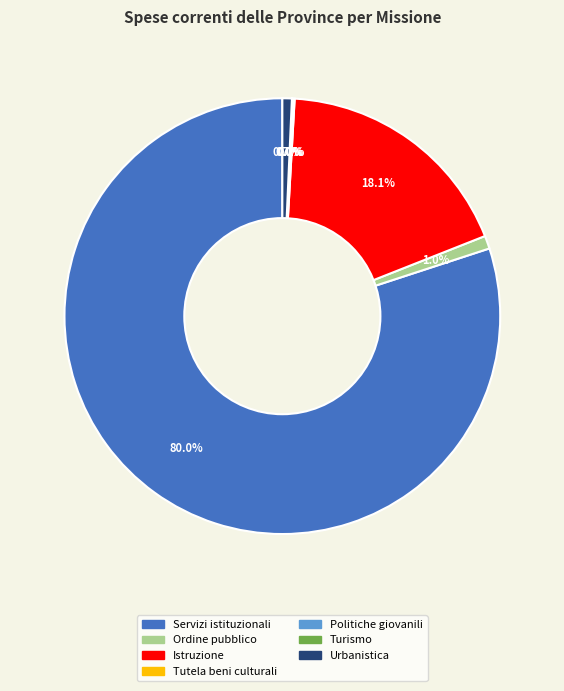

To the nearest percent, what is the average slice percentage?

14%